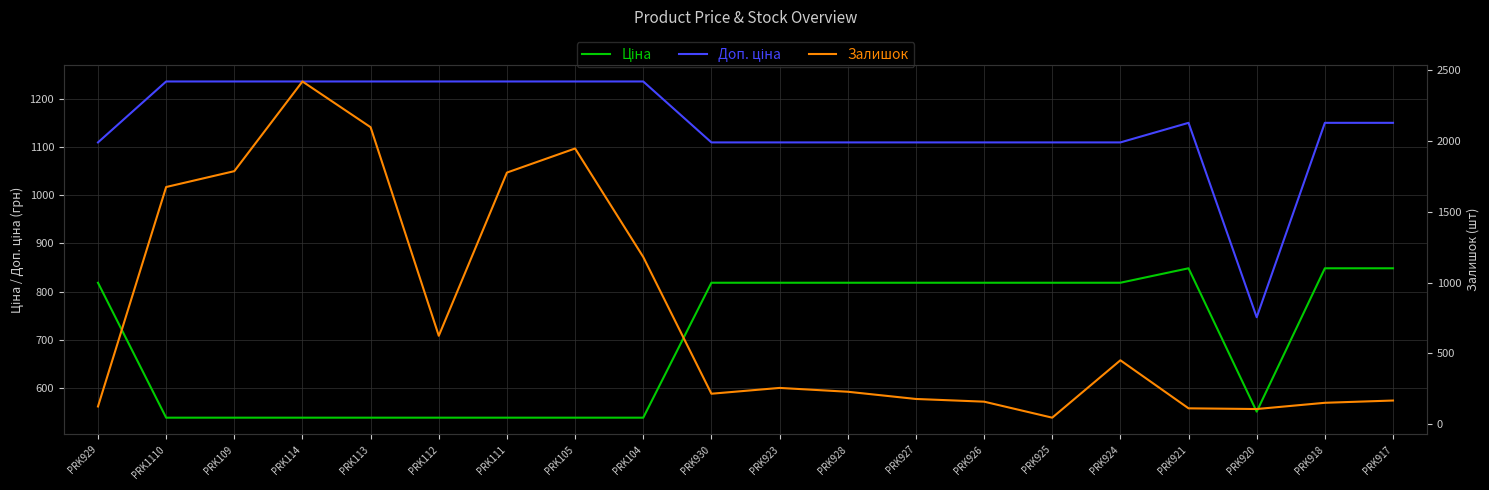

Between which two adjacent categories do Доп. ціна and Залишок first intersect?

PRK929 and PRK1110